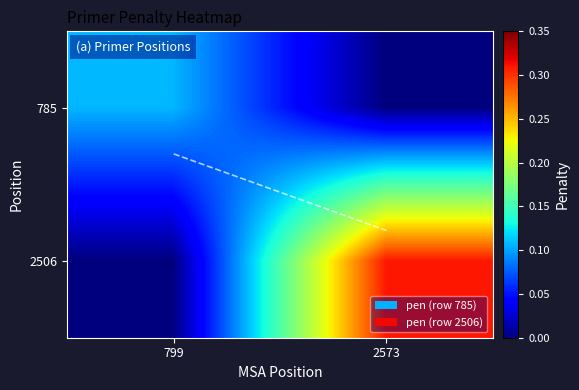

What is the spread (max minus min) of values at 2573?

0.3